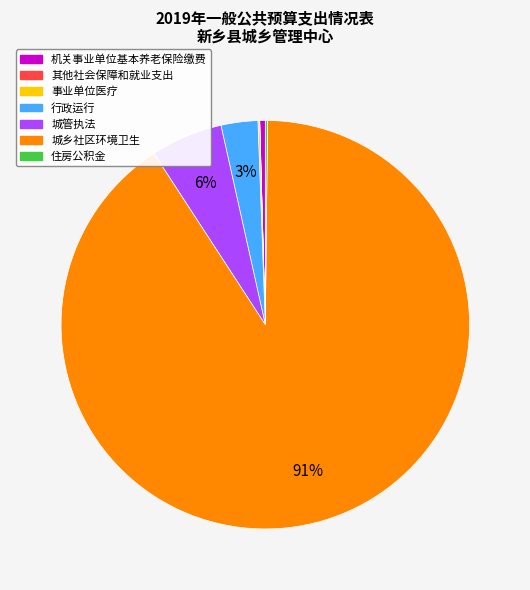

To the nearest percent, what is the difference between the largest and smallest slice percentages?

91%